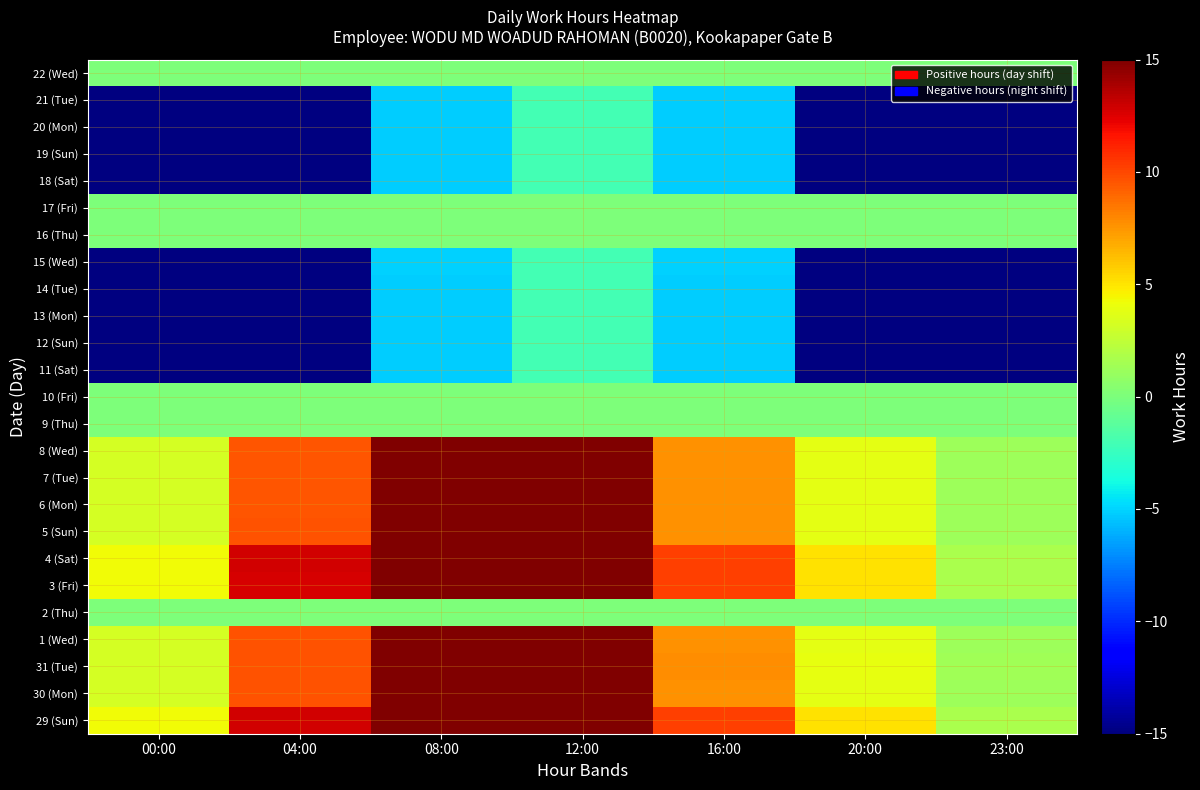

Which category has the lowest value across all series?

00:00